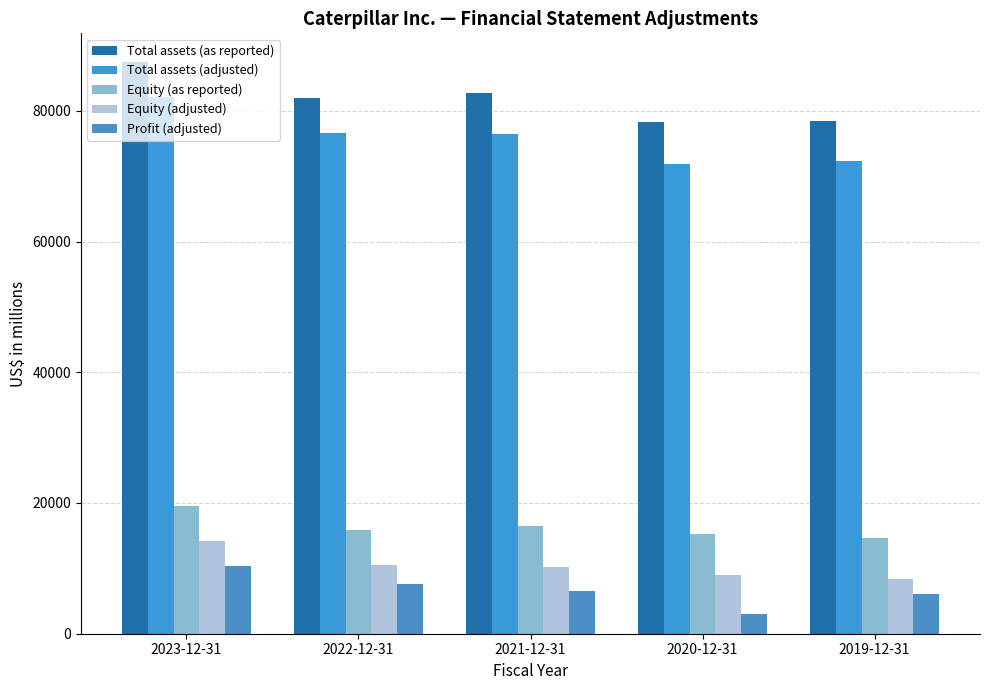

How many series are shown in this chart?

5